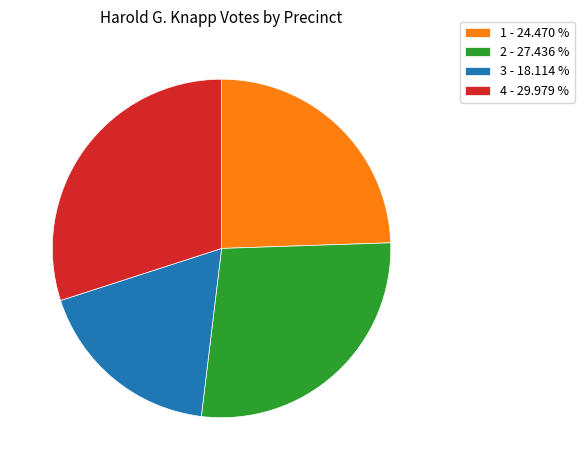

How many segments does this pie chart have?

4